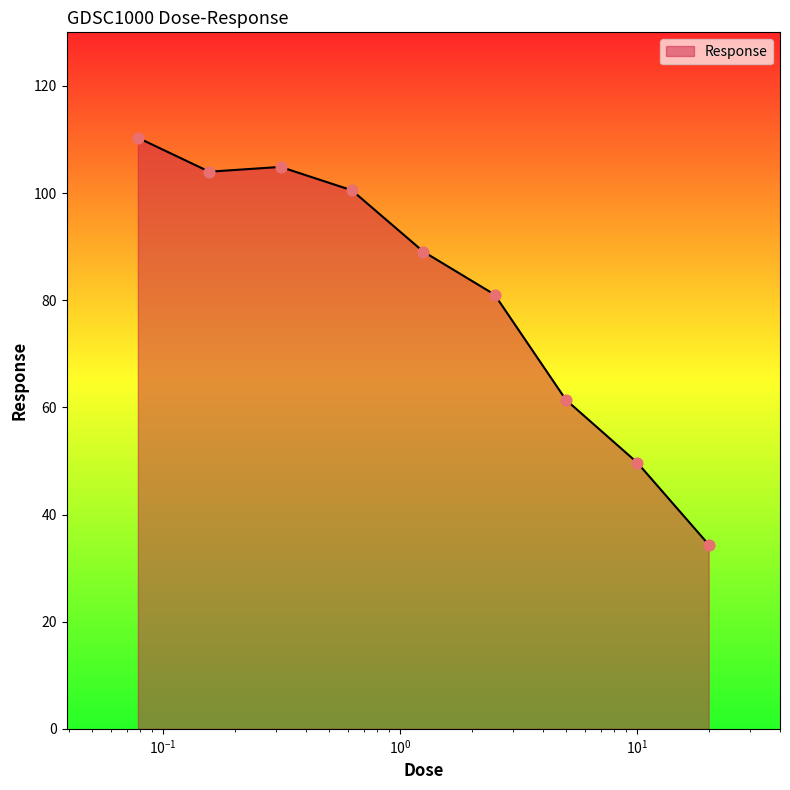

What is the difference between the maximum and minimum values?

75.9